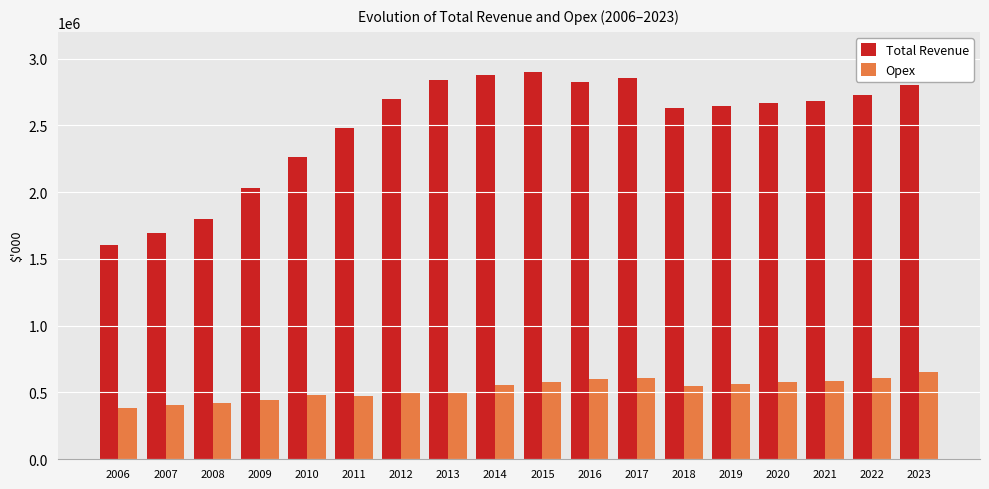

What is the value of the Total Revenue bar at the 5th from the left?

2262020.1